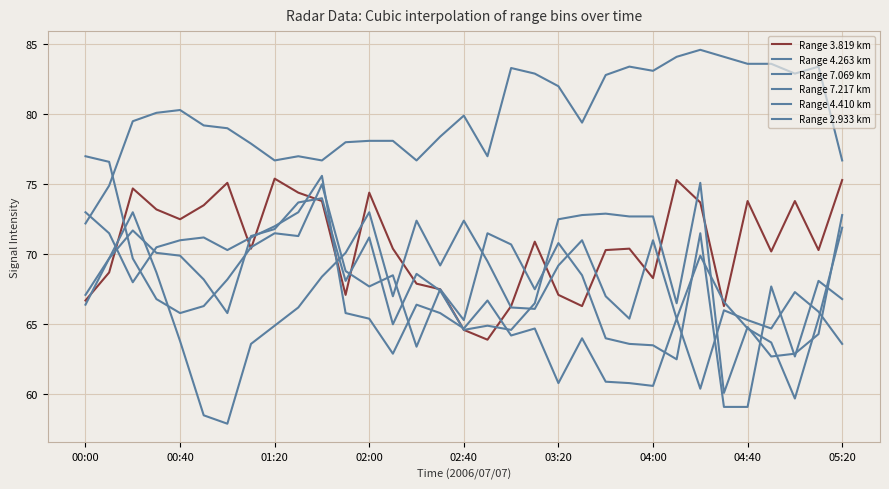

Reading left to right, list all the values displayed in this chart.

Range 3.819 km: 66.7	68.7	74.7	73.2	72.5	73.5	75.1	70.4	75.4	74.4	73.8	67.1	74.4	70.4	67.9	67.5	64.6	63.9	66.3	70.9	67.1	66.3	70.3	70.4	68.3	75.3	73.7	66.3	73.8	70.2	73.8	70.3	75.3
Range 4.263 km: 73.0	71.5	68.0	70.5	71.0	71.2	70.3	71.2	72.0	73.0	75.6	65.8	65.4	62.9	66.4	65.8	64.7	66.7	64.2	64.7	60.8	64.0	60.9	60.8	60.6	65.4	60.4	66.0	65.3	64.7	67.3	65.9	63.6
Range 7.069 km: 66.4	69.7	71.7	70.1	69.9	68.2	65.8	71.3	71.8	73.7	74.0	68.1	71.2	65.0	68.6	67.4	64.6	64.9	64.6	66.5	72.5	72.8	72.9	72.7	72.7	66.5	75.1	60.1	64.8	62.7	62.9	64.3	72.8
Range 7.217 km: 67.1	69.7	73.0	68.7	63.8	58.5	57.9	63.6	64.9	66.2	68.4	70.1	73.0	67.0	72.4	69.2	72.4	69.5	66.2	66.1	69.2	71.0	67.0	65.4	71.0	65.4	69.9	66.6	64.7	63.7	59.7	65.4	71.9
Range 4.410 km: 77.0	76.6	69.7	66.8	65.8	66.3	68.2	70.5	71.5	71.3	75.0	68.8	67.7	68.5	63.4	67.5	65.3	71.5	70.7	67.5	70.8	68.5	64.0	63.6	63.5	62.5	71.5	59.1	59.1	67.7	62.7	68.1	66.8
Range 2.933 km: 72.2	74.9	79.5	80.1	80.3	79.2	79.0	77.9	76.7	77.0	76.7	78.0	78.1	78.1	76.7	78.4	79.9	77.0	83.3	82.9	82.0	79.4	82.8	83.4	83.1	84.1	84.6	84.1	83.6	83.6	82.9	83.4	76.7